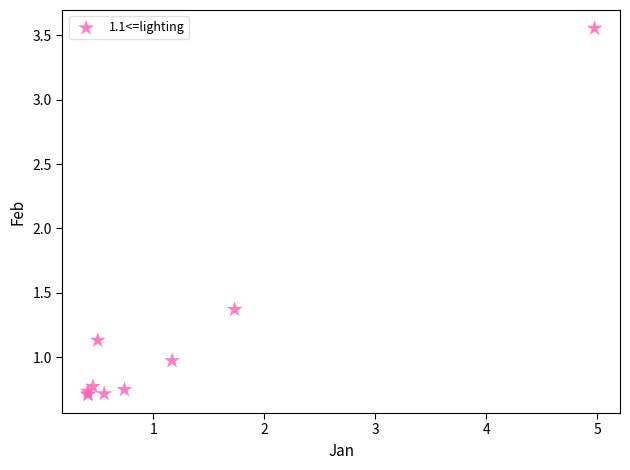

What Y value in the scatter plot is closest to 2?

1.4